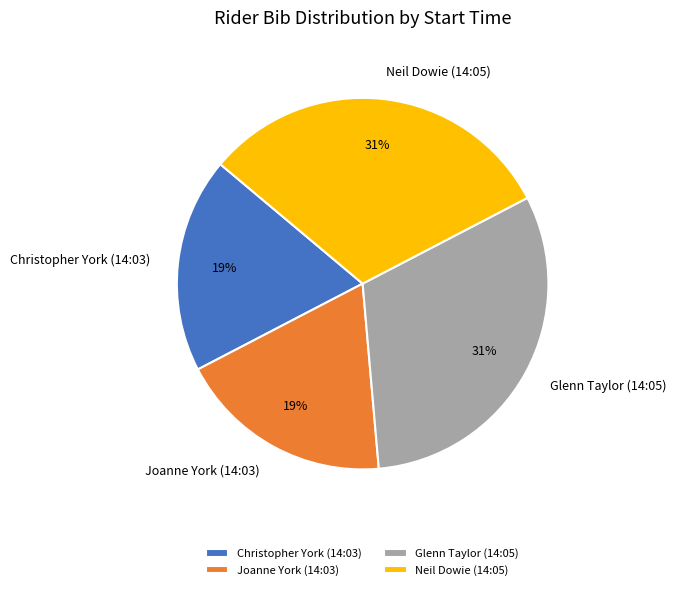

How many slices are in this pie chart?

4